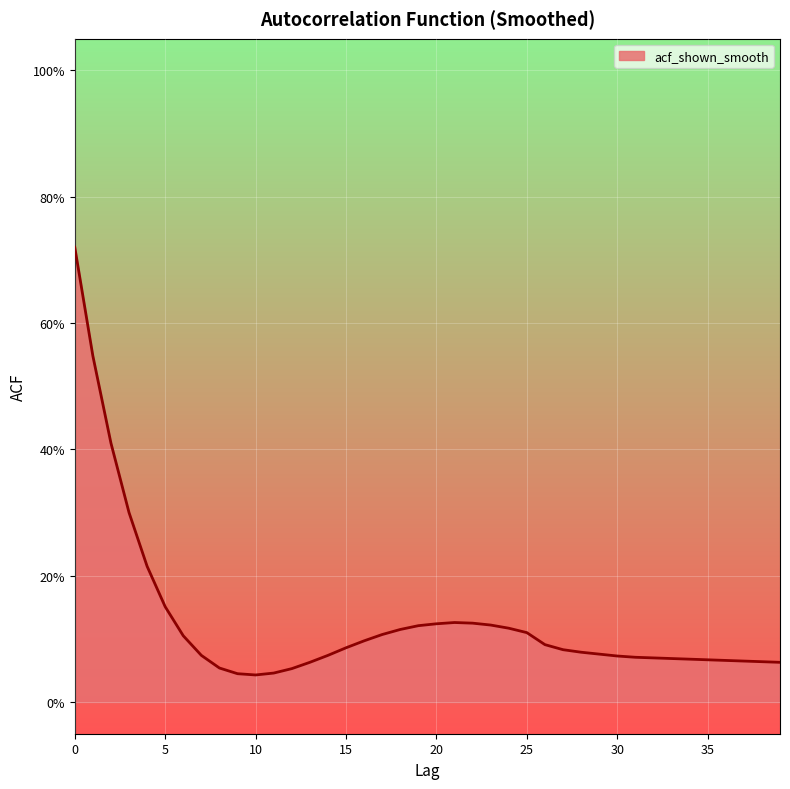

Does the chart display data point markers on the line(s)?

No